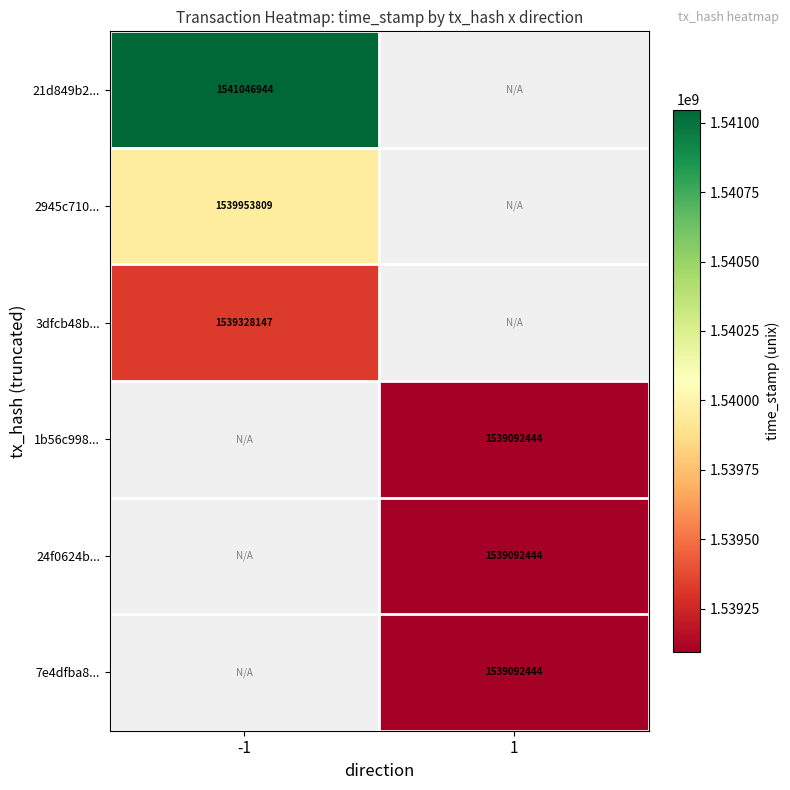

Between 1 and -1, which is larger?

-1